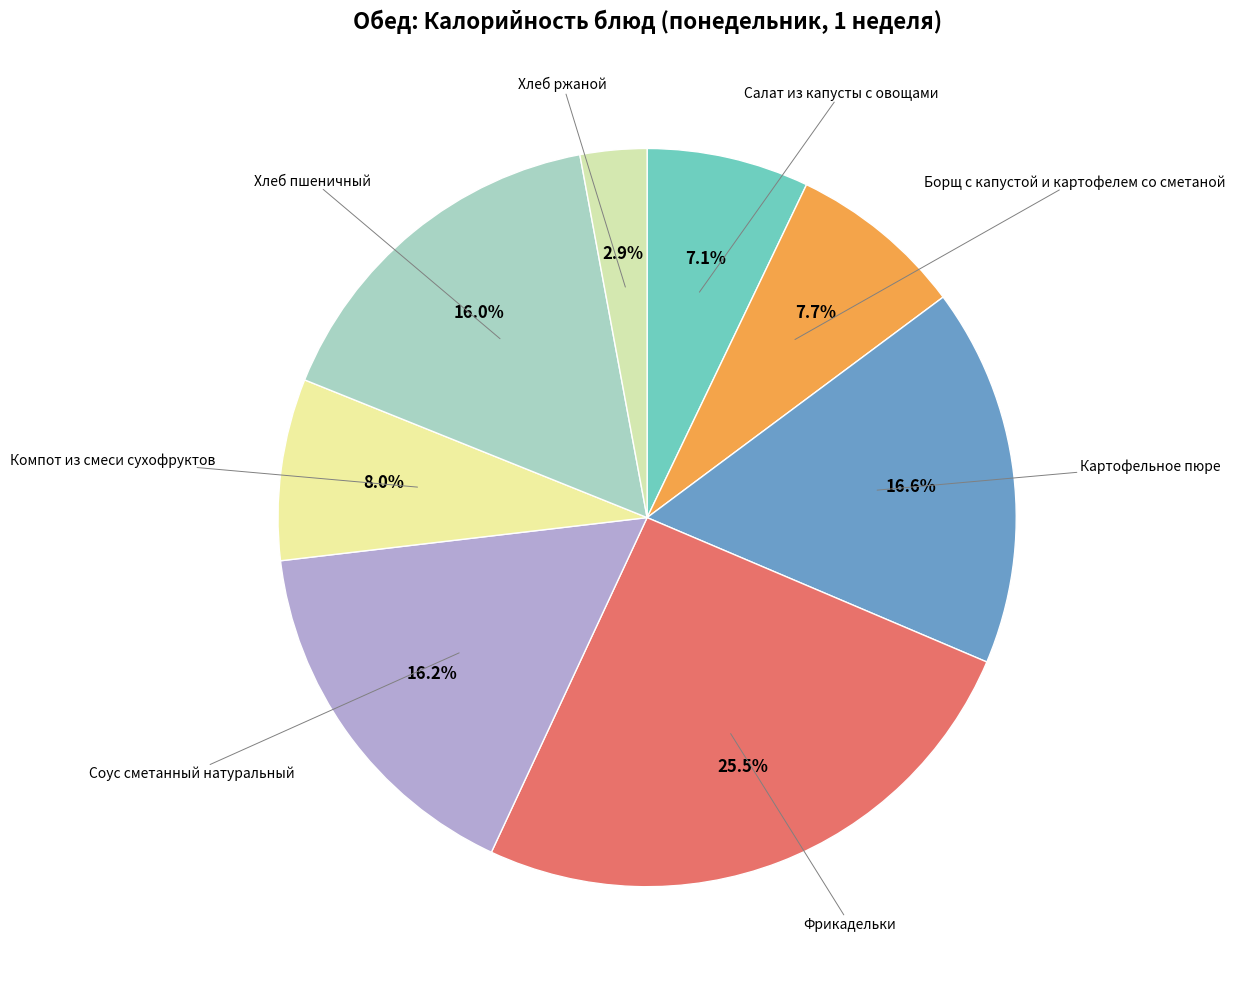

How many slices are in this pie chart?

8